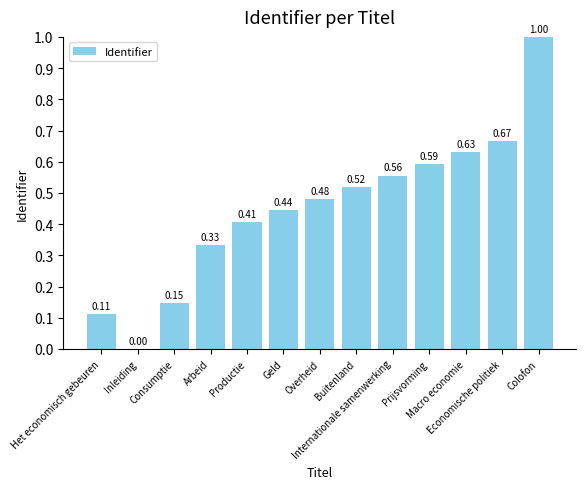

What is the sum of all values?

5.9